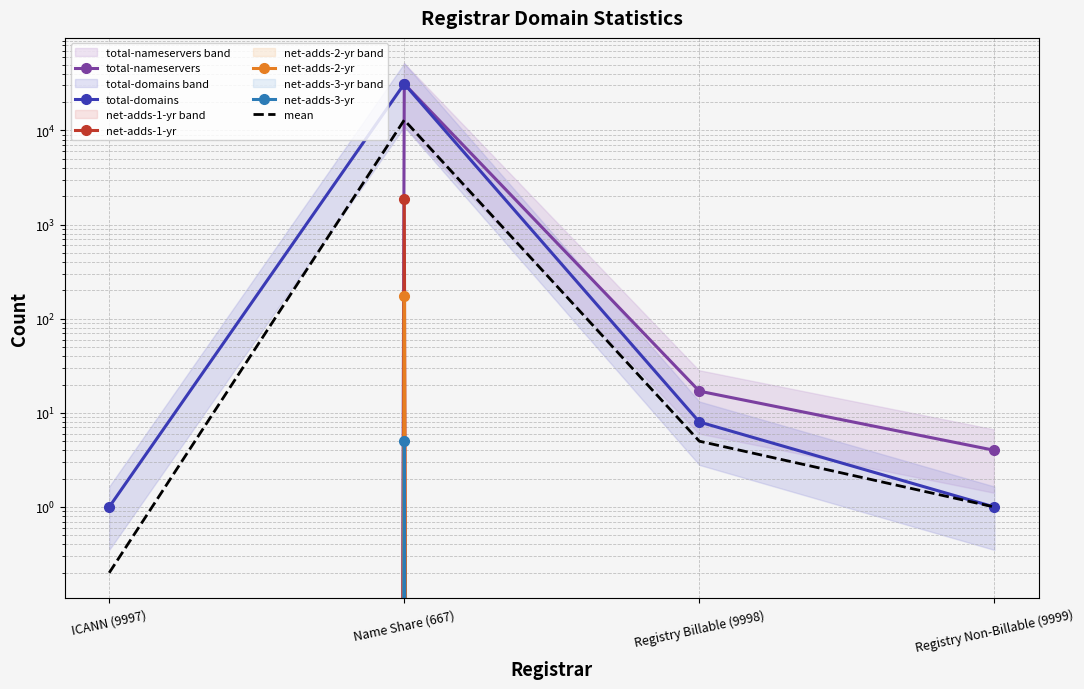

How many values in net-adds-1-yr are above zero?

1